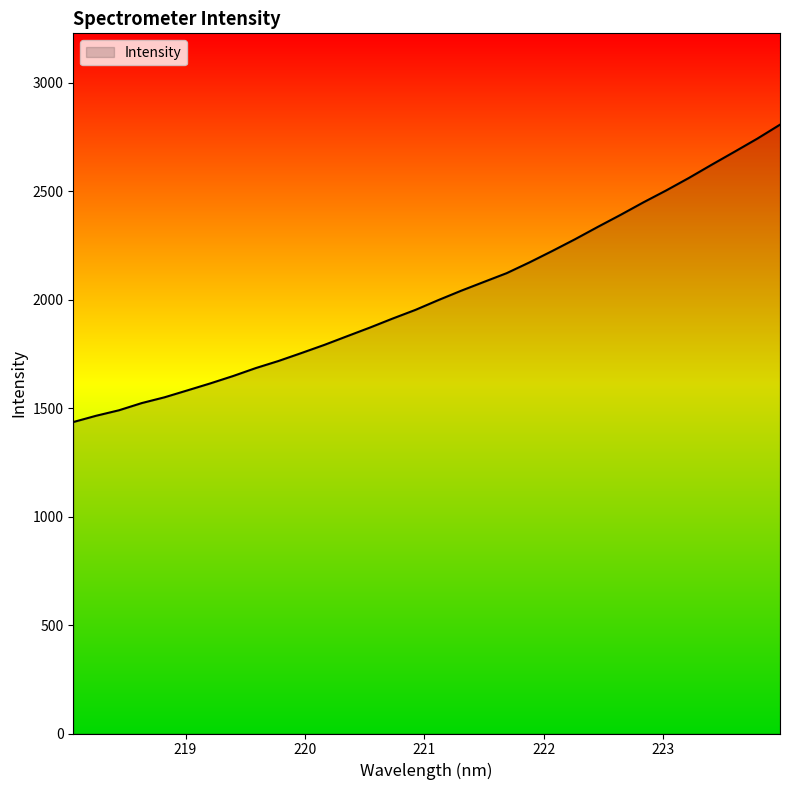

What is the difference between the maximum and minimum values?

1370.7